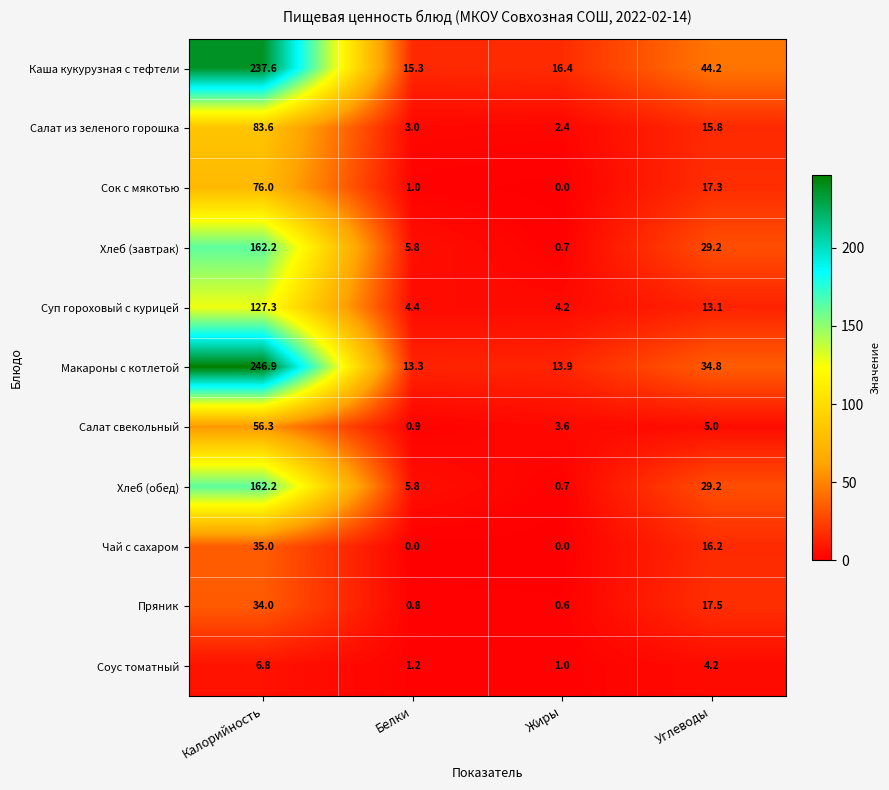

Which category has the highest value in the Пряник series?

Калорийность